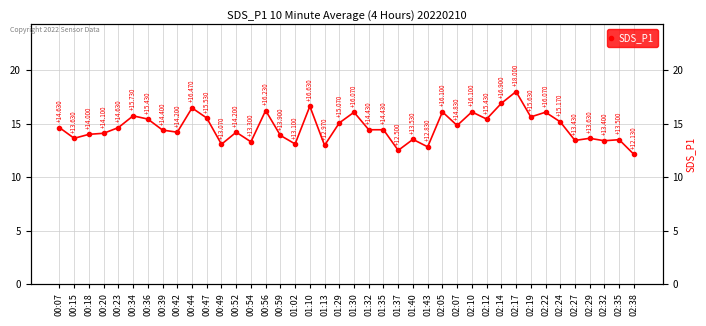

Approximately how many times larger is the value at 02:24 compared to 02:29?

1.1